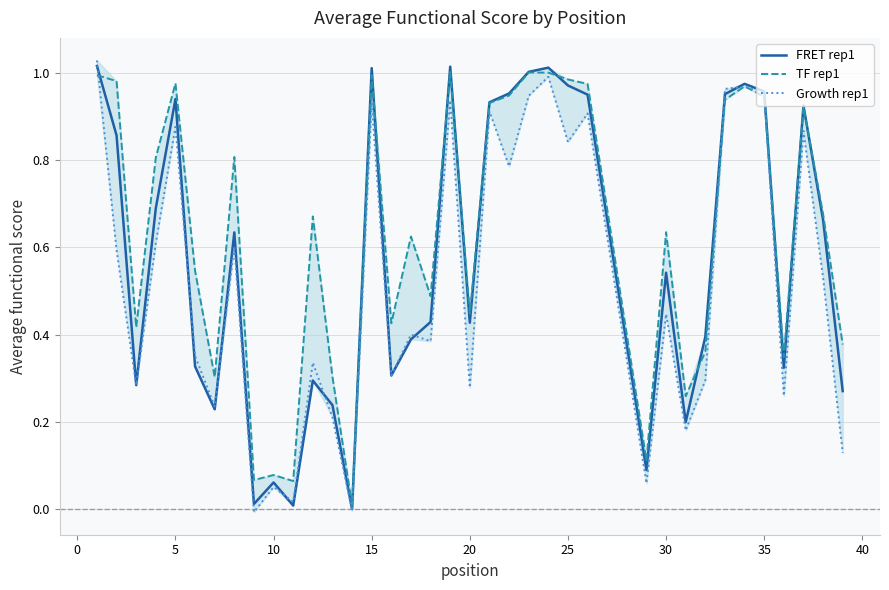

After their last crossing, which series has the higher values: TF rep1 or FRET rep1?

TF rep1